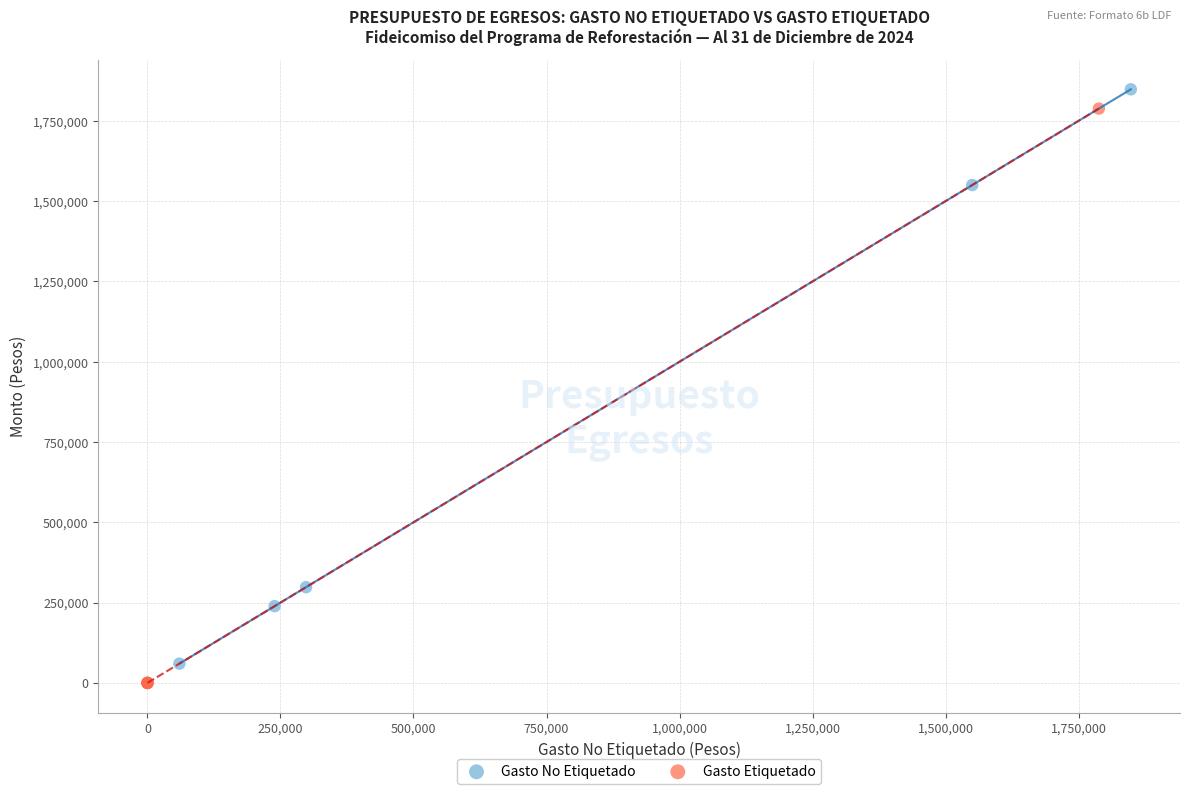

What are all the series names shown in the legend?

Gasto No Etiquetado, Gasto Etiquetado